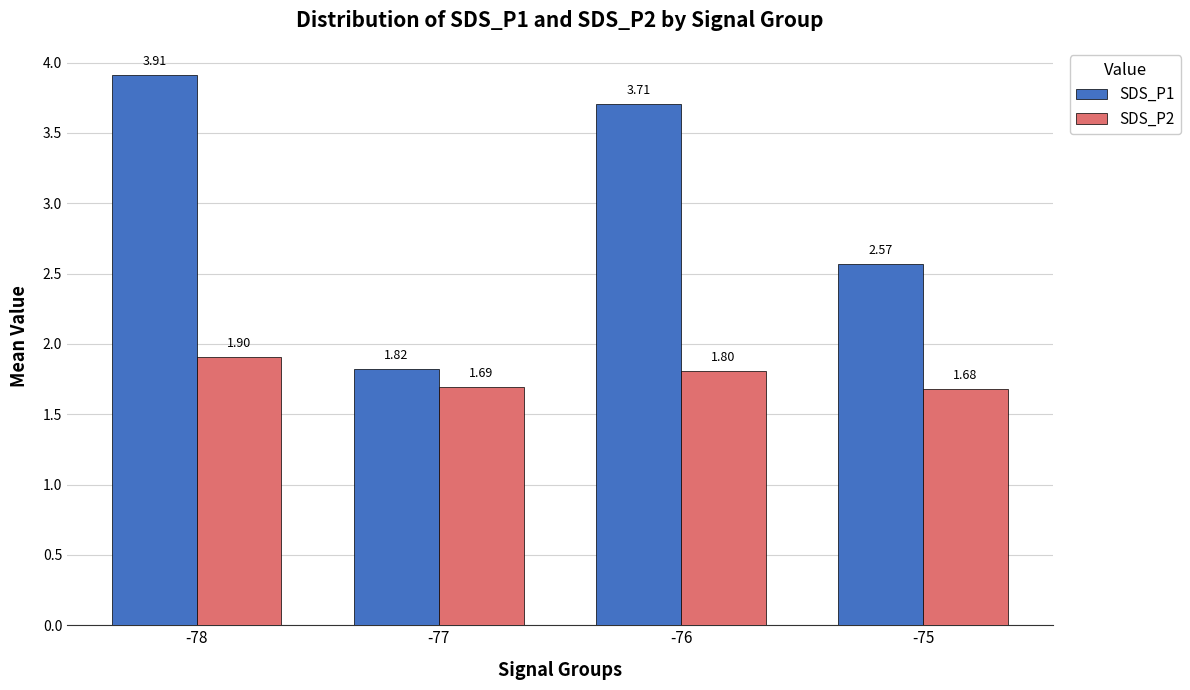

Count the number of data series in this chart.

2